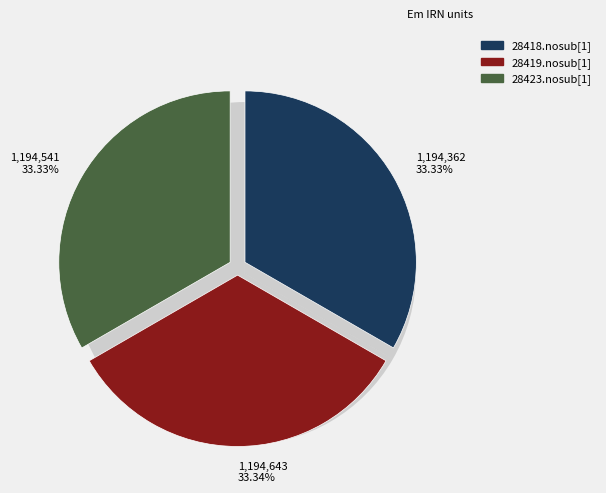

What is the total percentage of 28423.nosub[1] and 28418.nosub[1]?

66.7%